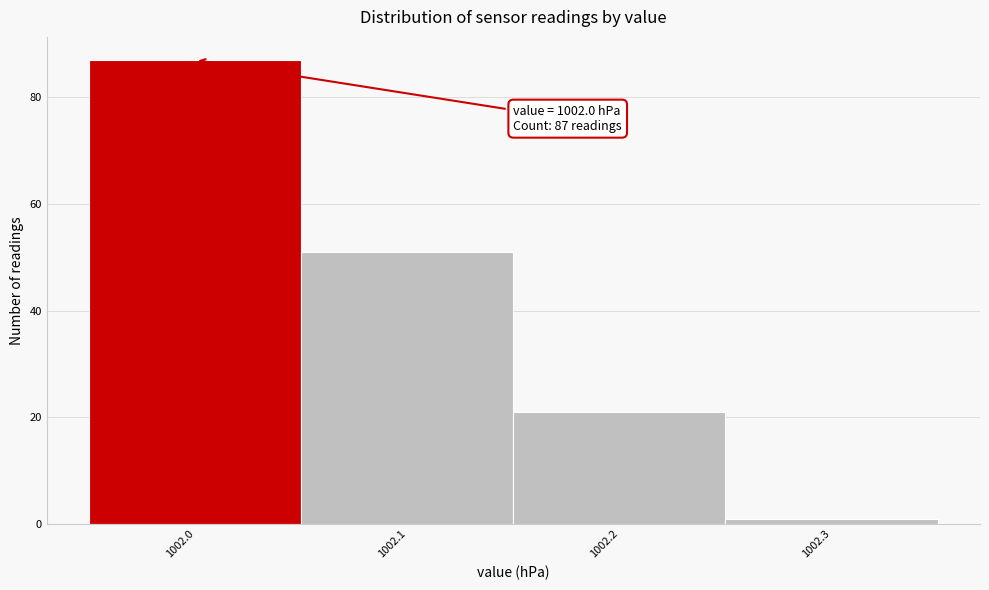

Over which range of the x-axis is the bar tallest?

1001.95 to 1002.05